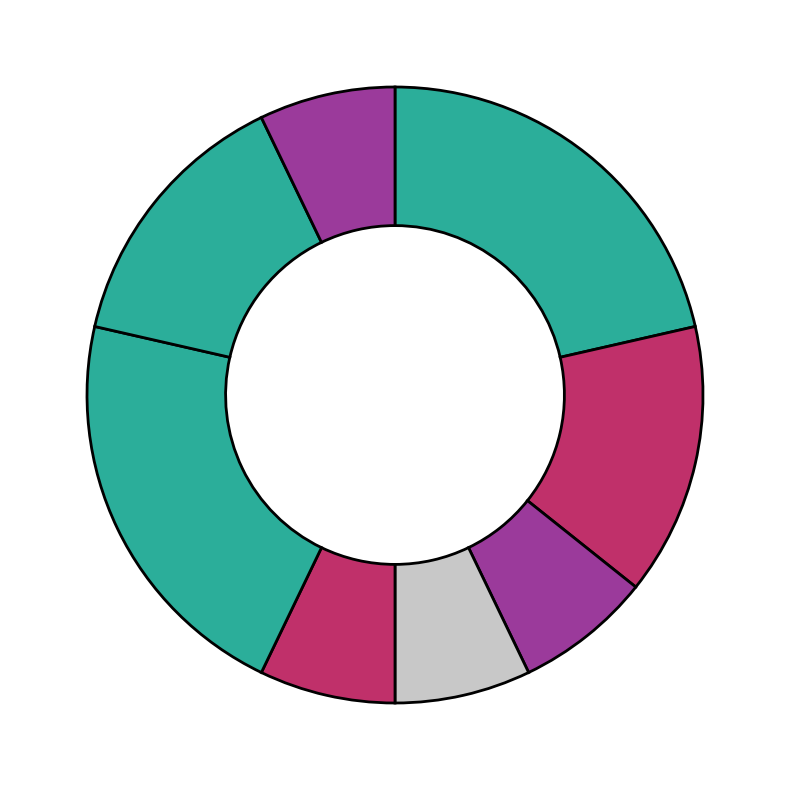

Count the number of slices in the pie.

8